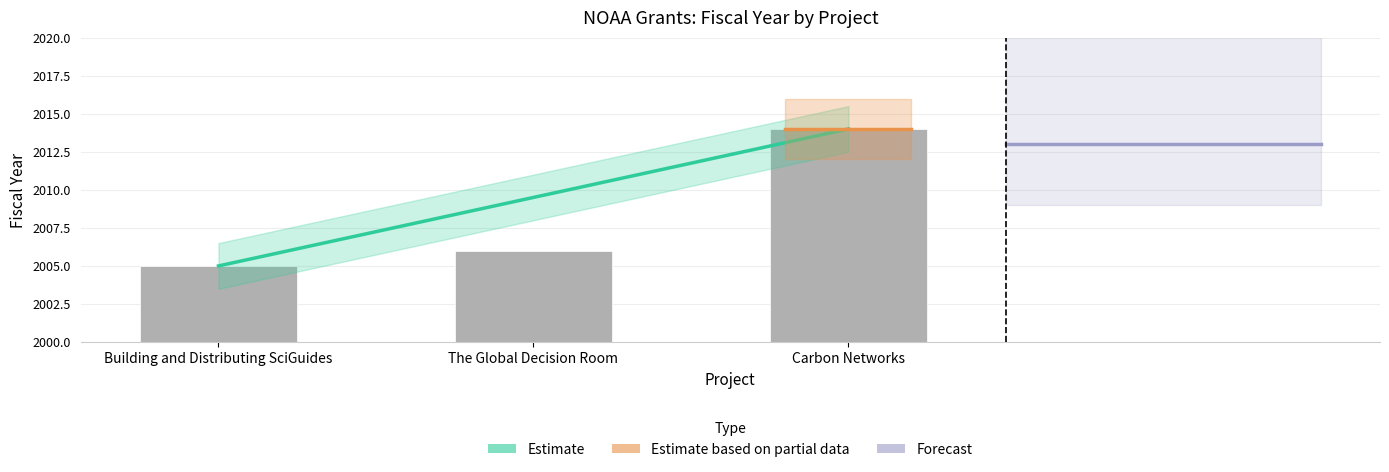

What position from the left is Carbon Networks?

3